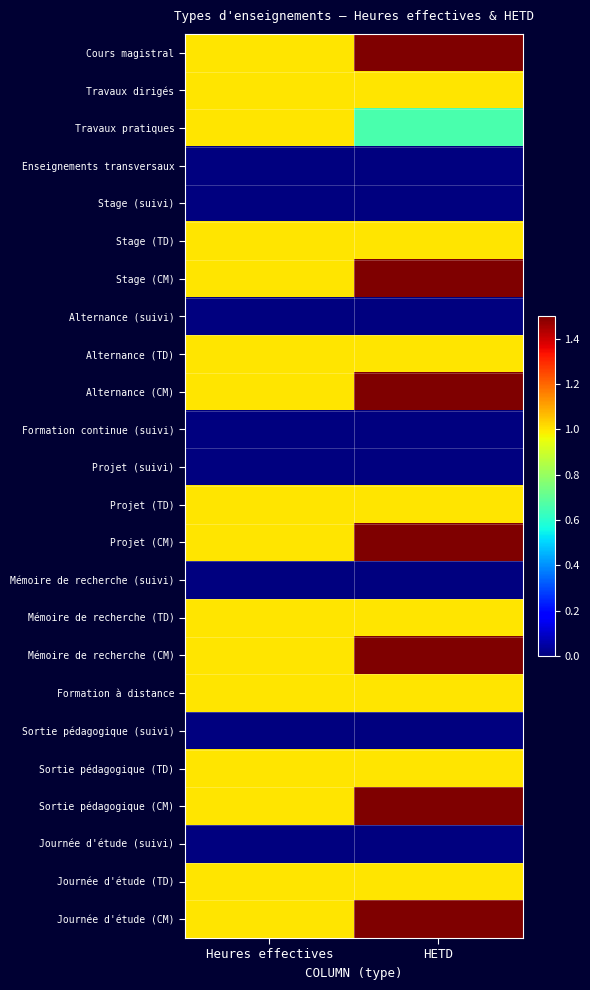

Which has a higher value, HETD or Heures effectives?

HETD